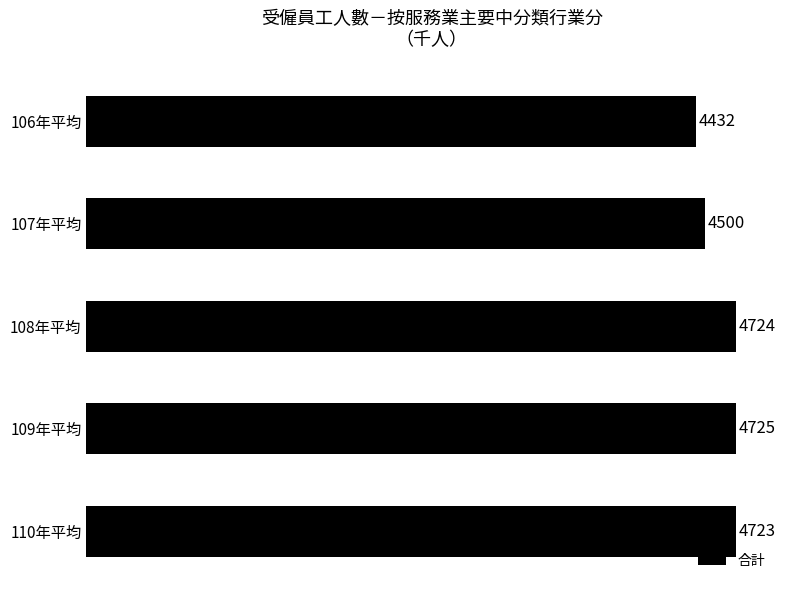

Rank the categories by value from lowest to highest.

106年平均, 107年平均, 110年平均, 108年平均, 109年平均